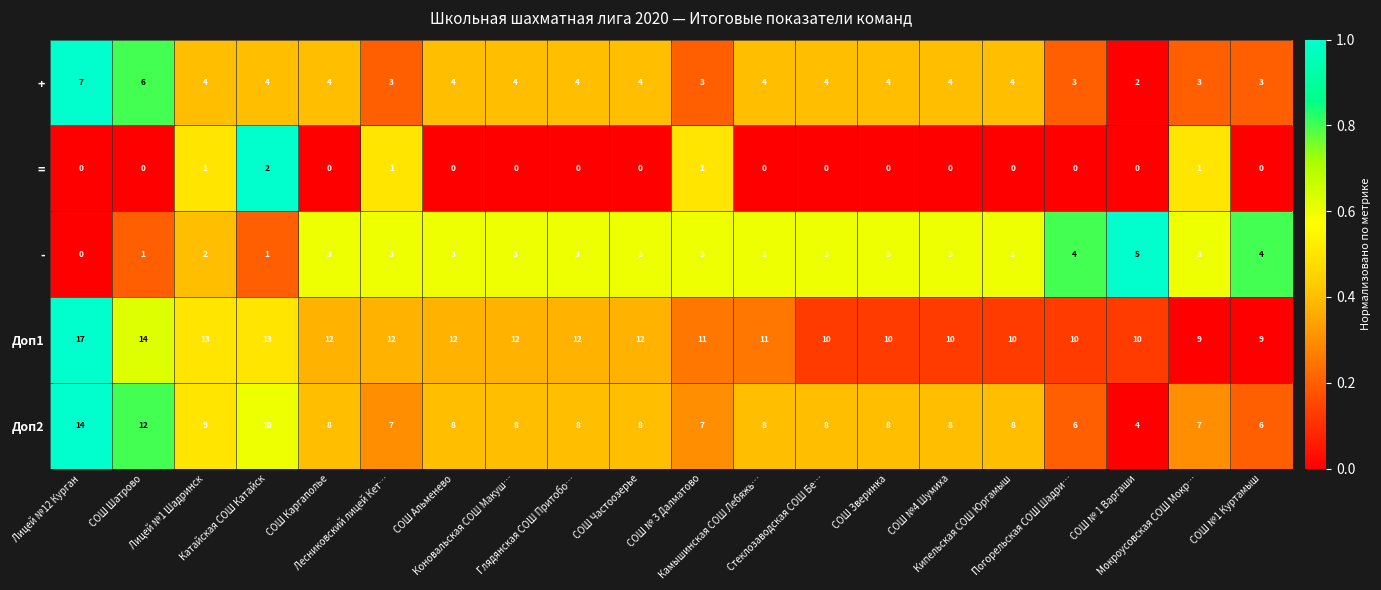

What is the difference between the second highest and minimum values in the - series?

4